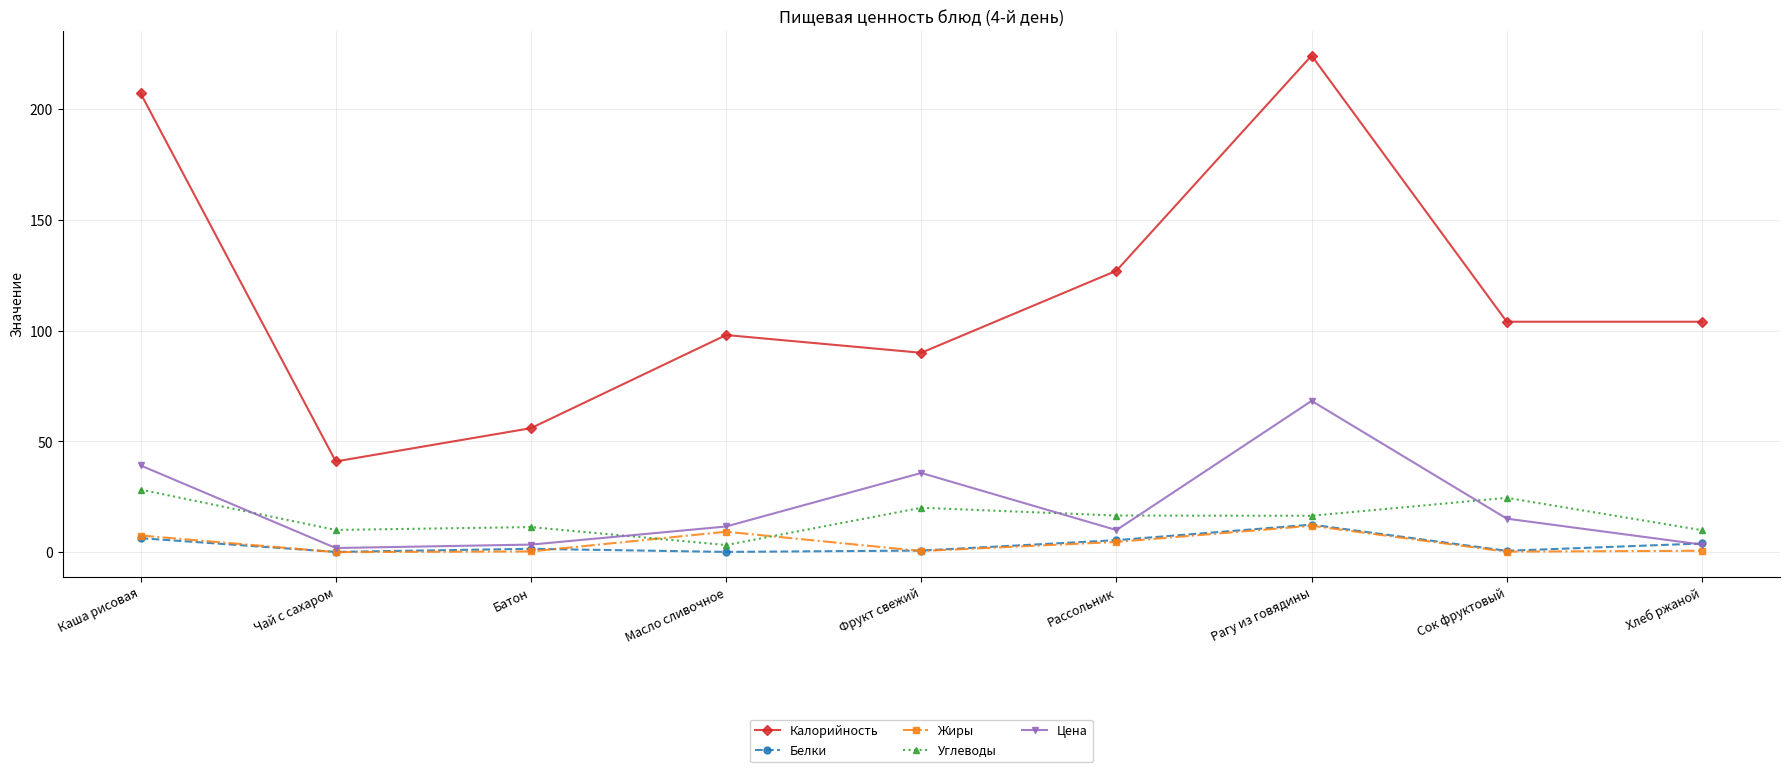

The value of Углеводы at Каша рисовая is 18.0. True or false?

False